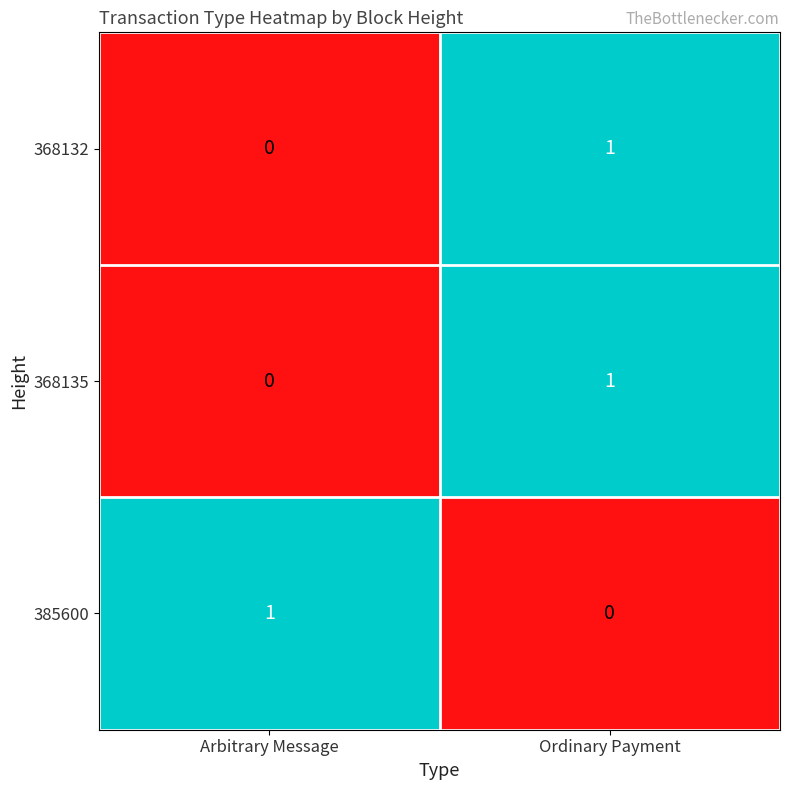

Which category has the highest value in the 368132 series?

Ordinary Payment